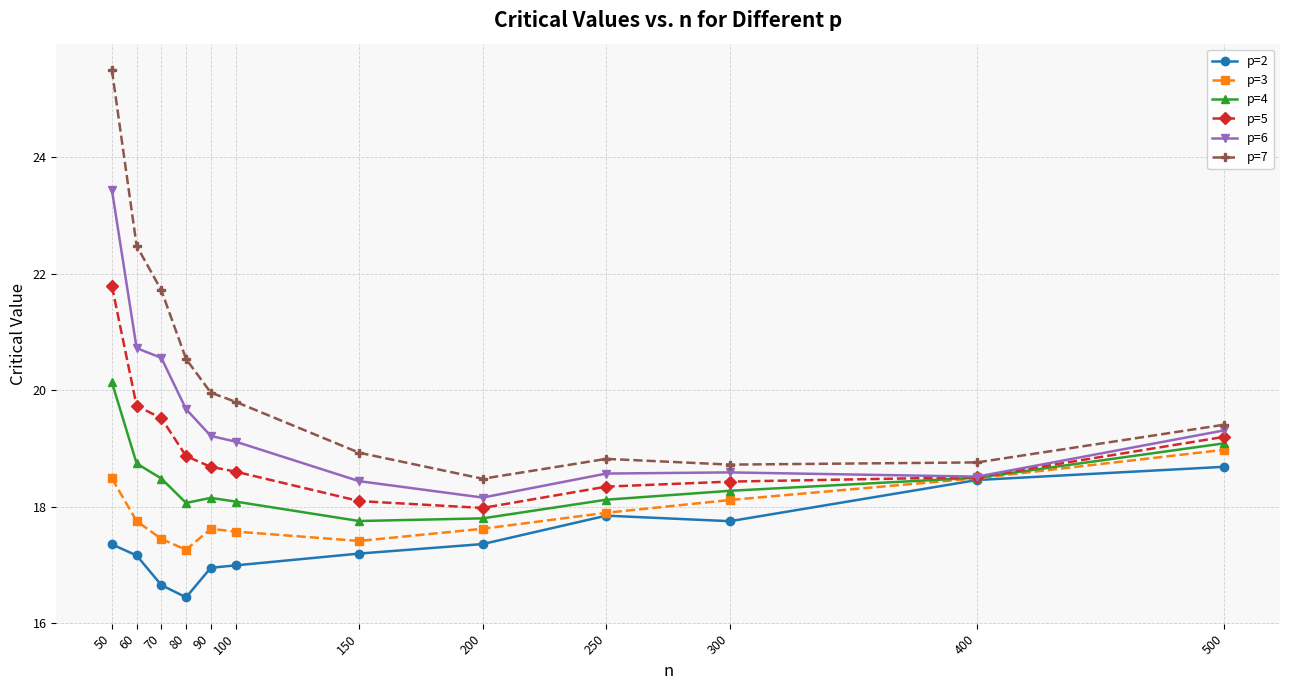

What is the approximate value of p=4 at 80?

18.1